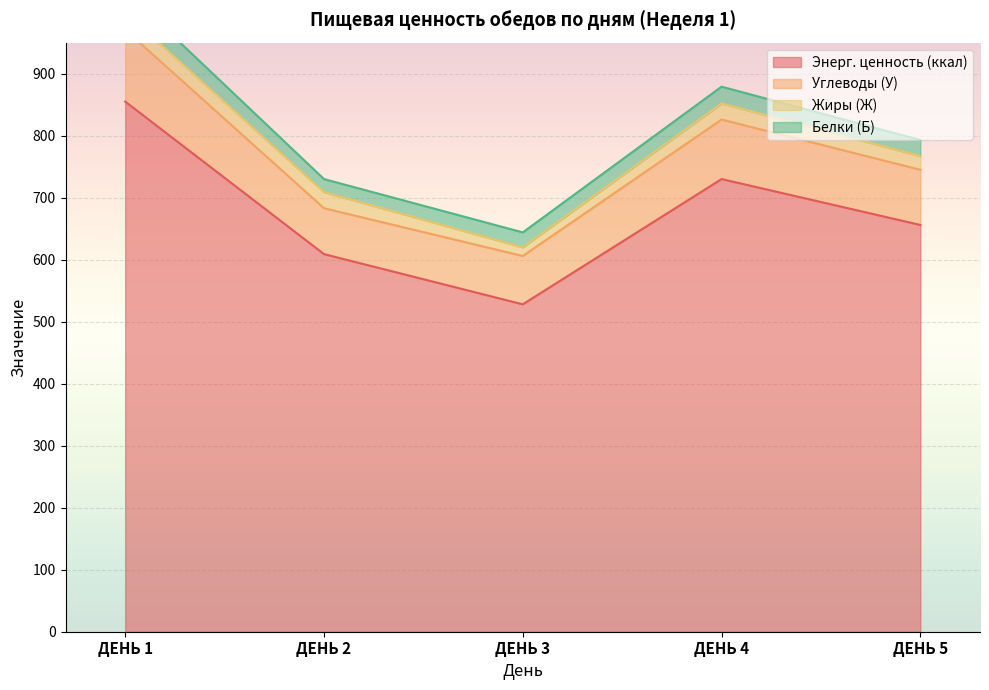

Is the value of Углеводы (У) at ДЕНЬ 2 greater than the value of Жиры (Ж) at ДЕНЬ 3?

Yes